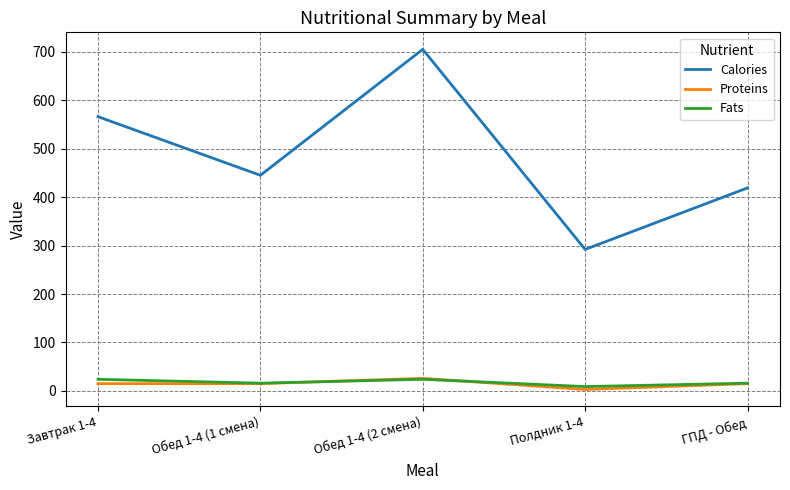

True or false: Proteins and Calories cross at least once.

False